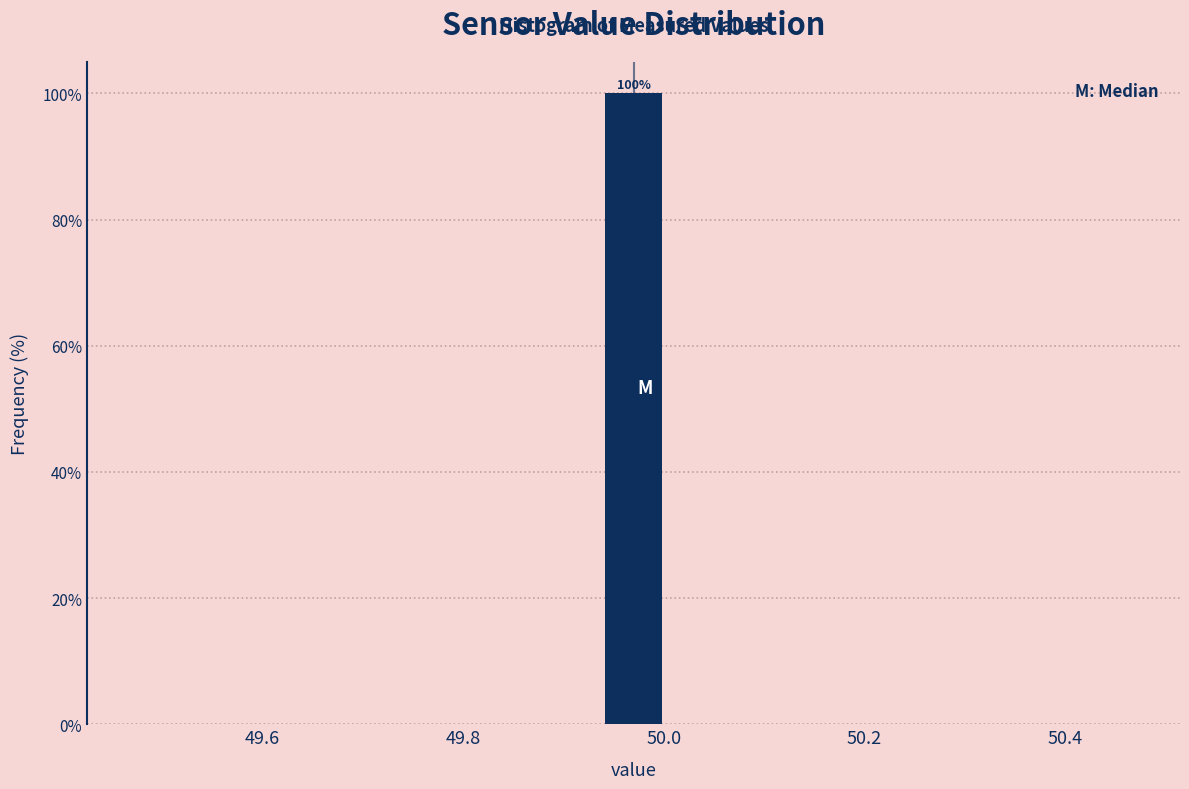

Read against the x-axis, roughly where is the centre of the tallest bar?

49.98